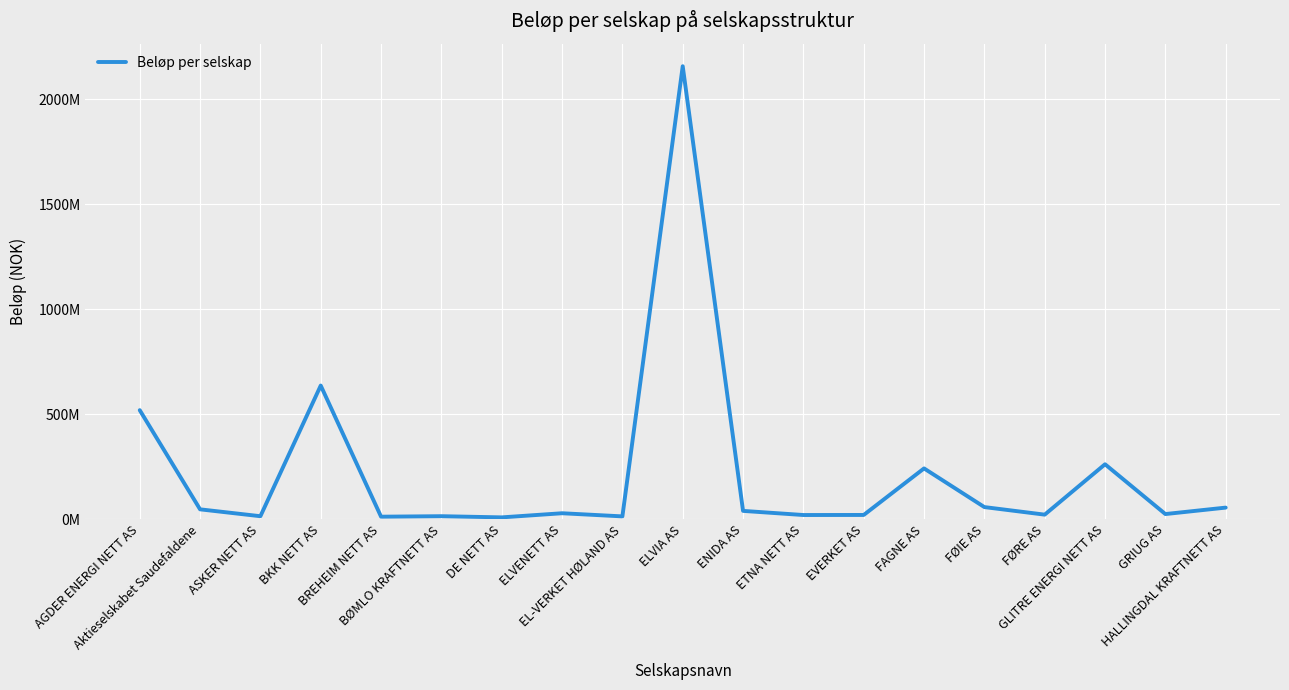

What is the ratio of the value at BKK NETT AS to the value at ASKER NETT AS?

45.8